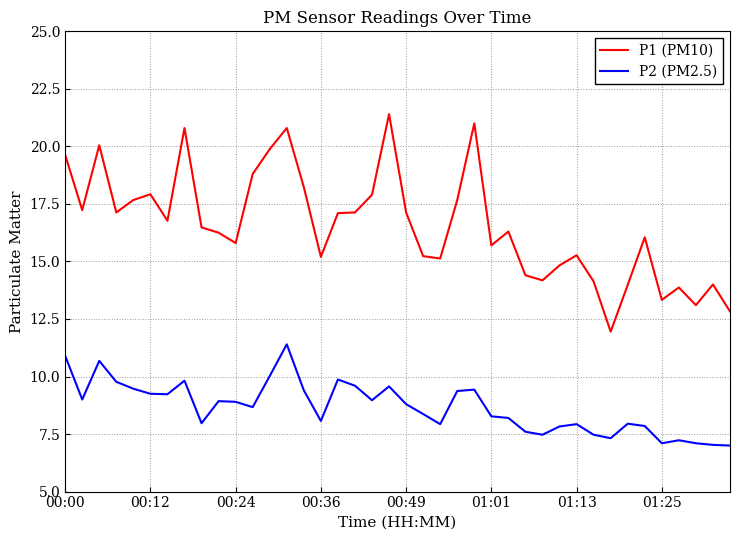

List the series in order of their peak value, lowest first.

P2 (PM2.5), P1 (PM10)